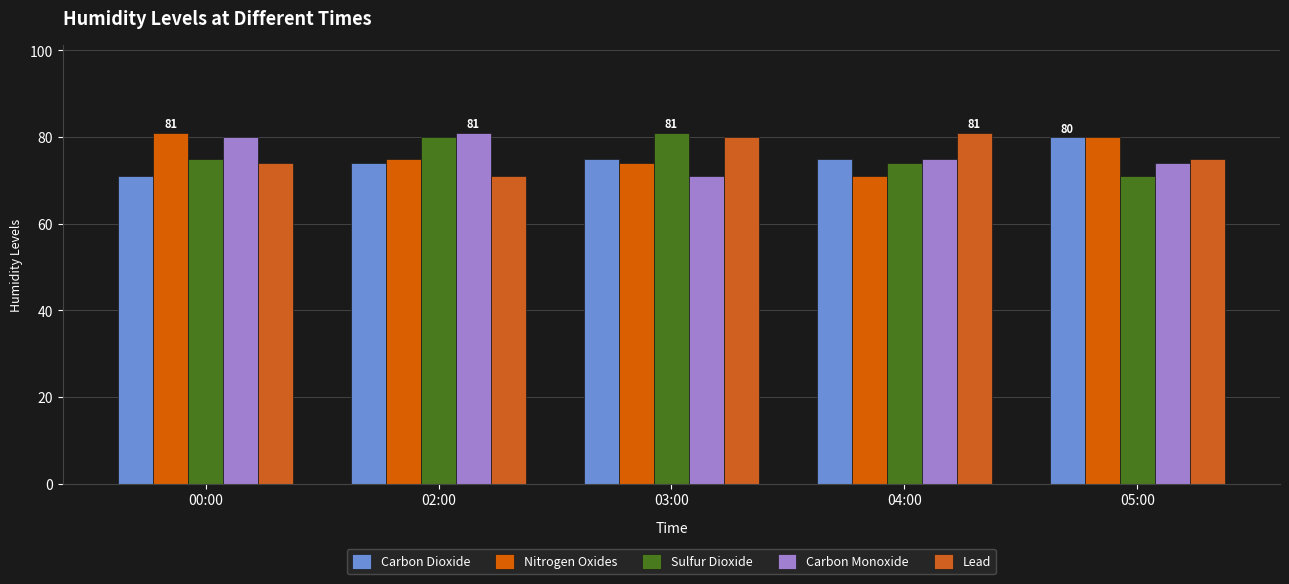

Count the number of data series in this chart.

5